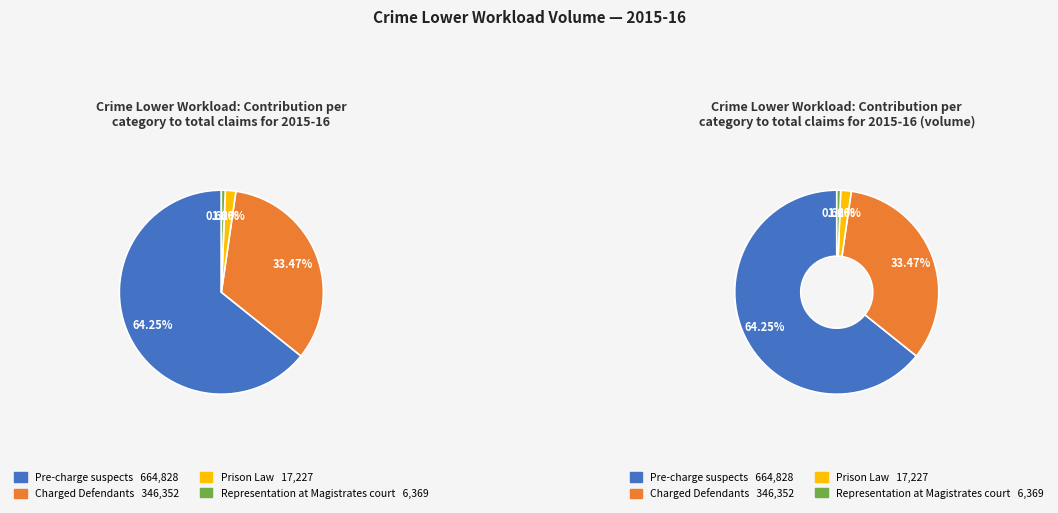

Is the sum of Prison Law and Charged Defendants greater than half?

No